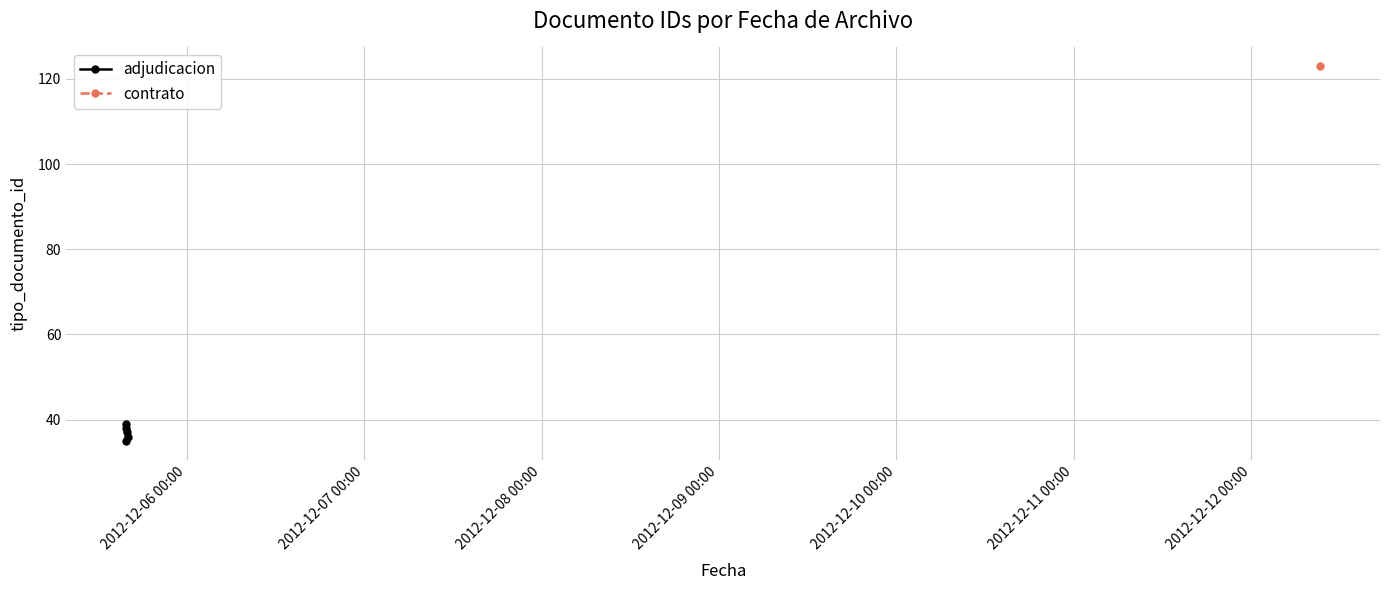

True or false: the data has more than 1 interior local peaks.

False